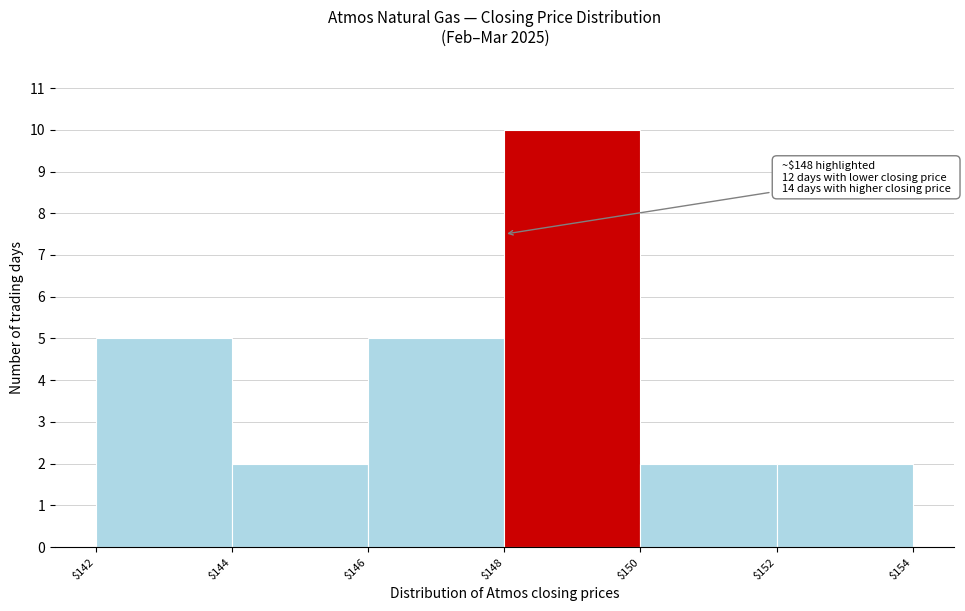

Over which range of the x-axis is the bar tallest?

$148 to $150